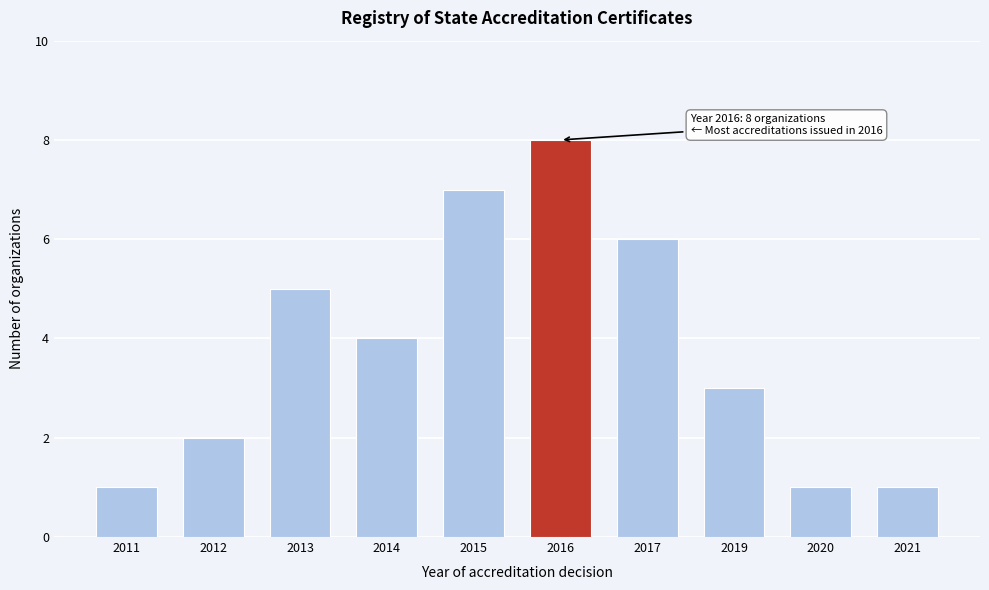

Reading right to left, transcribe all the data shown in this chart.

2021=1	2020=1	2019=3	2017=6	2016=8	2015=7	2014=4	2013=5	2012=2	2011=1